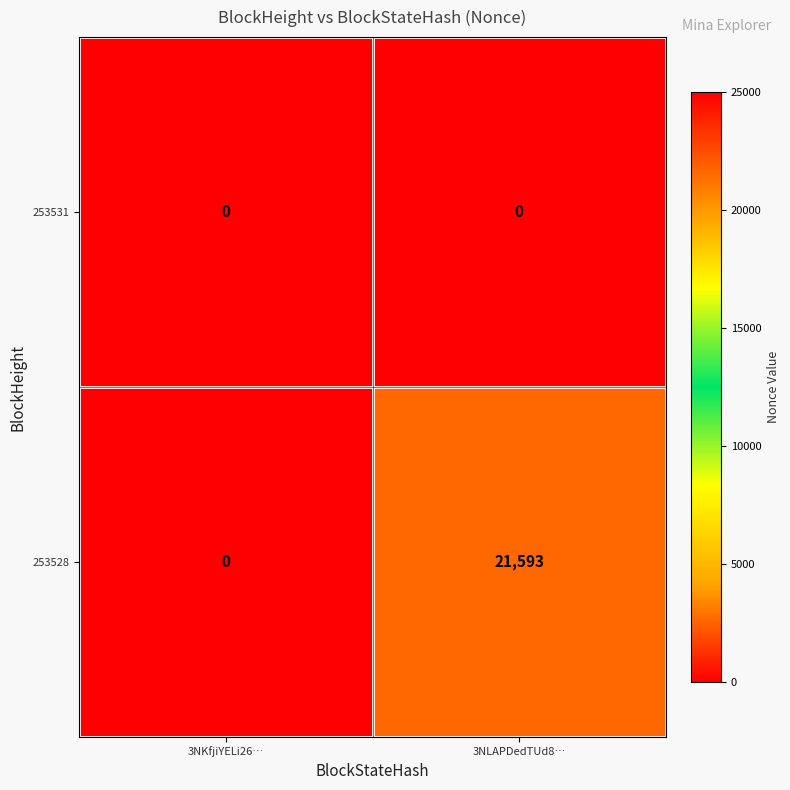

Which label corresponds to the largest value in the chart?

3NLAPDedTUd8…